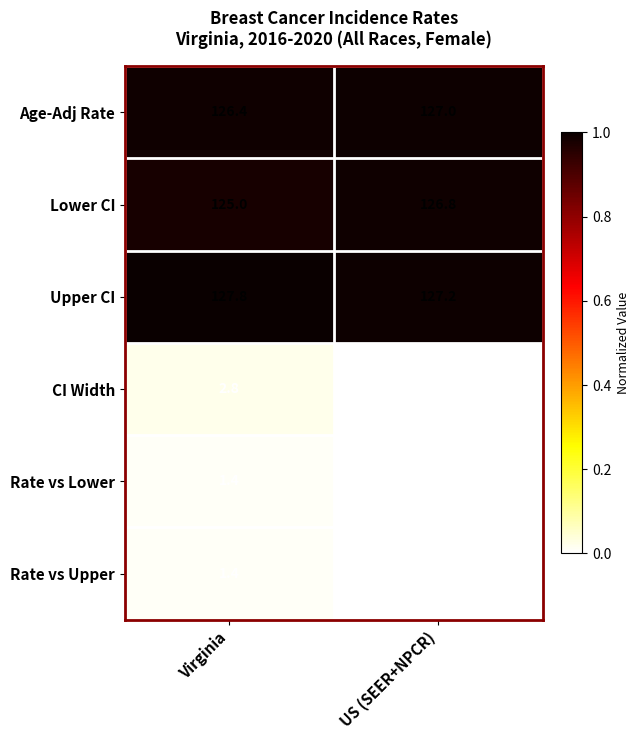

Which series changed the most between Virginia and US (SEER+NPCR)?

CI Width